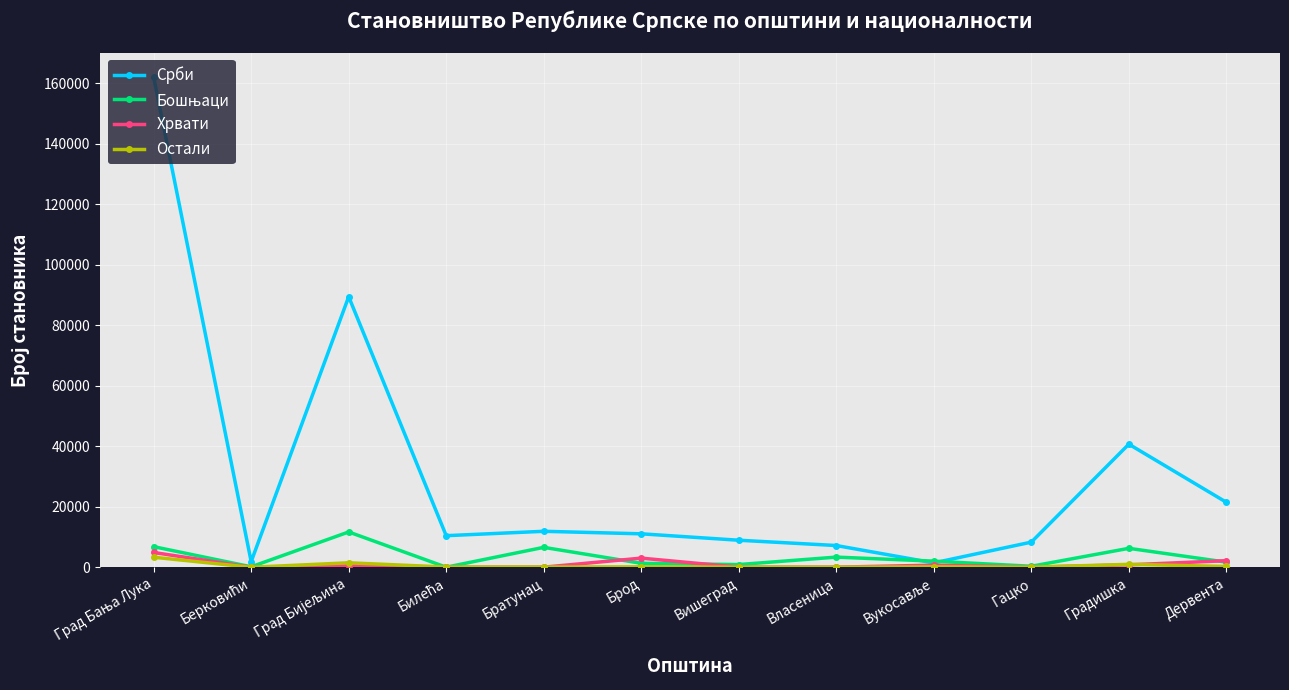

What position from the left is Брод?

6